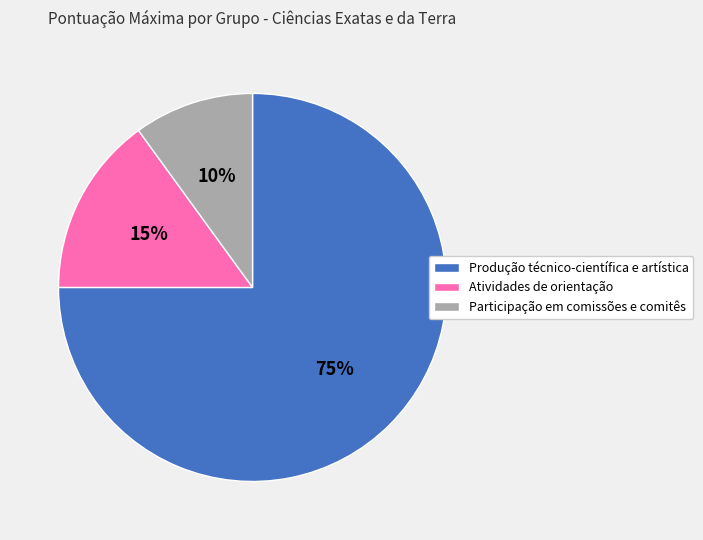

How many slices are in this pie chart?

3